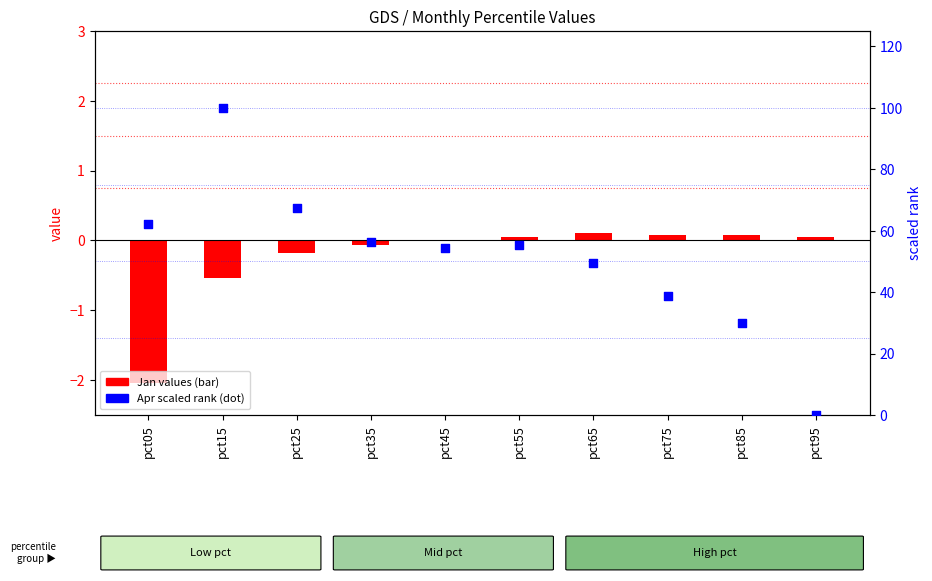

Which series has the widest spread of Y values?

Apr (secondary)